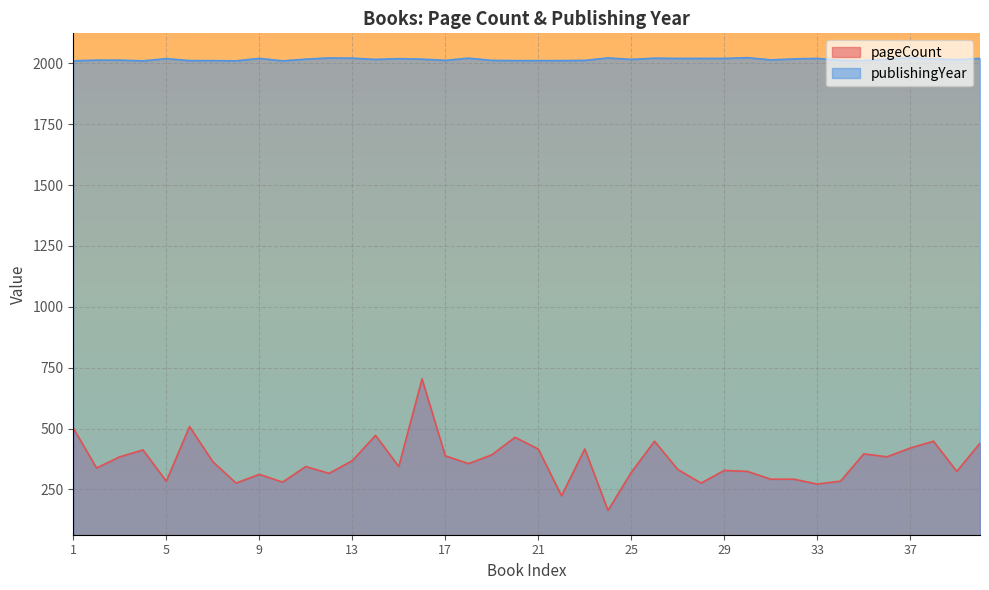

The value of pageCount at 1 is 327. True or false?

False